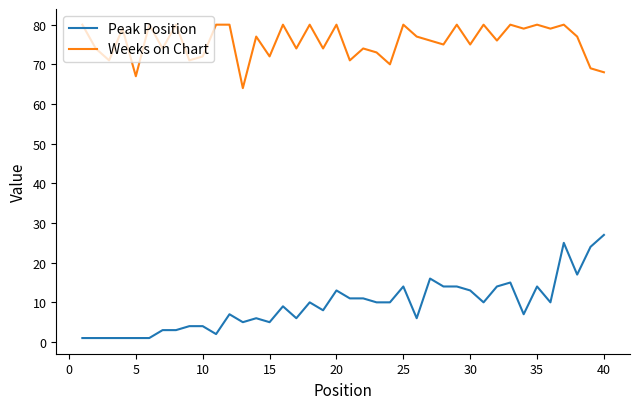

Which series has the largest range (max minus min)?

Peak Position